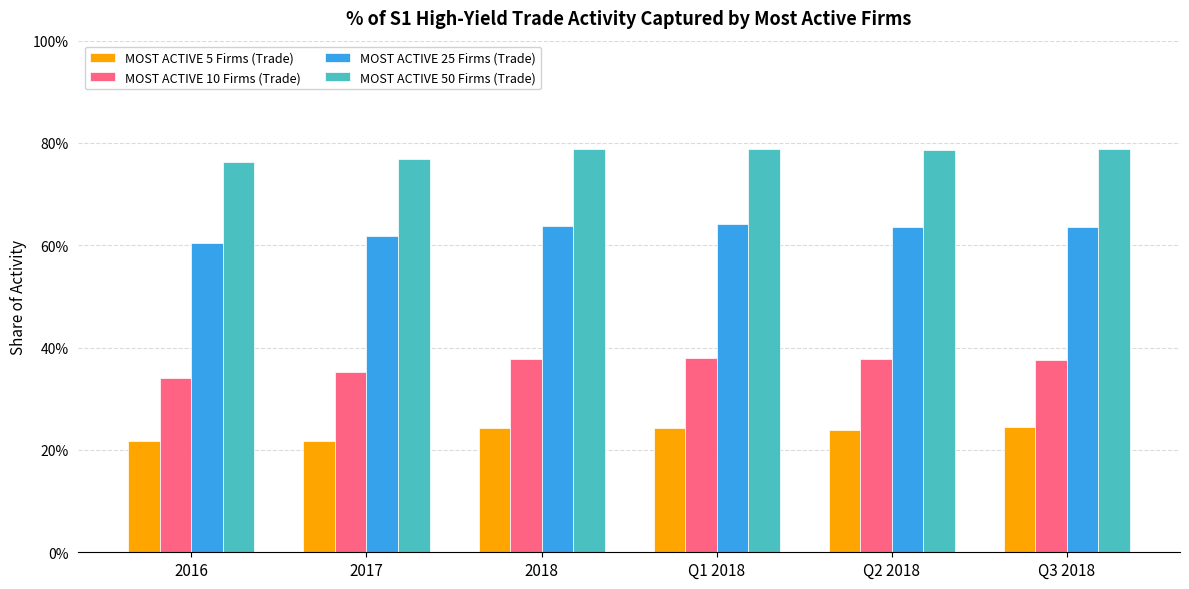

What is the label of the 6th bar from the left?

Q3 2018